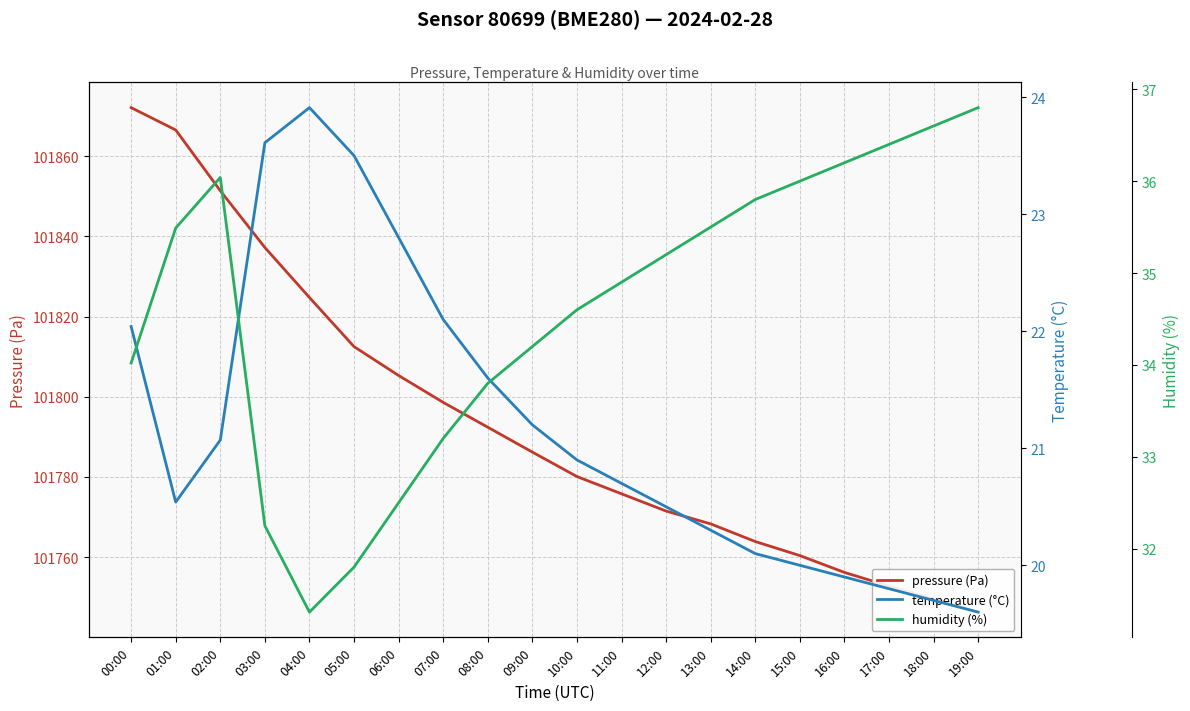

The value of temperature (°C) at 06:00 is 22.8. True or false?

True